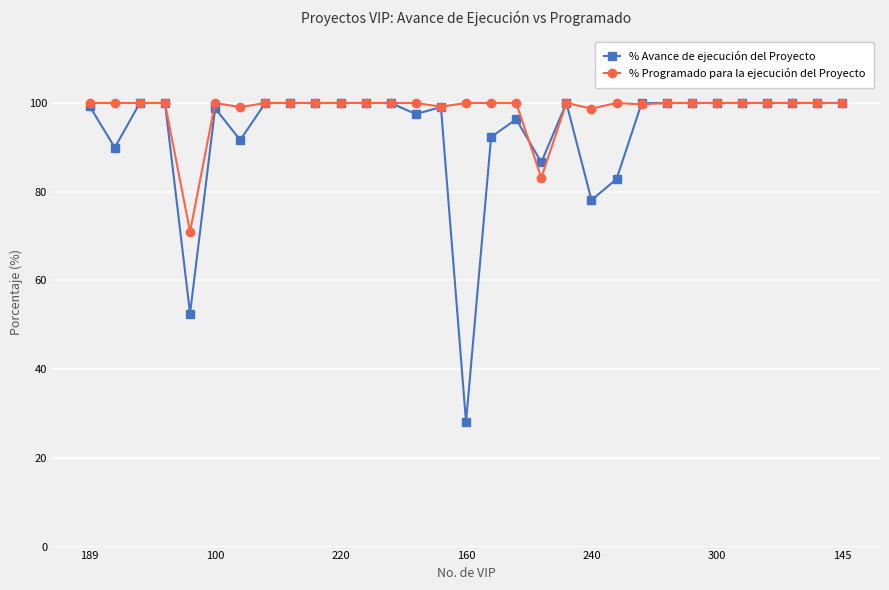

How many series are shown in this chart?

2